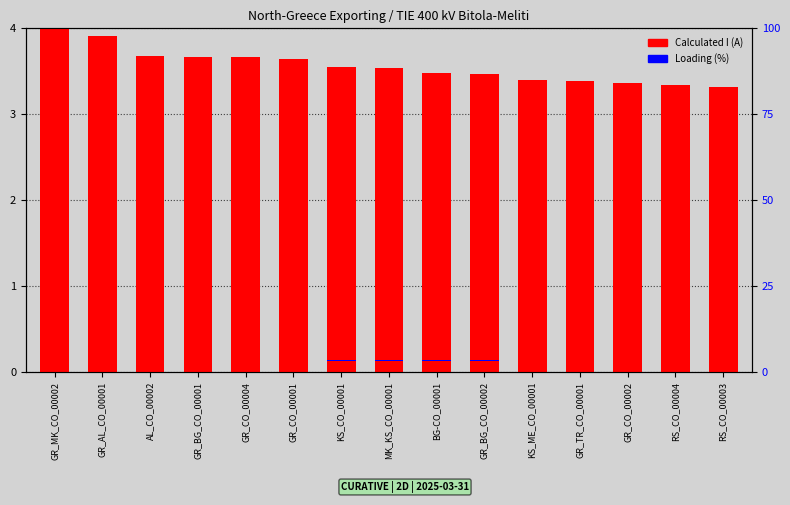

Are the bars horizontal?

No